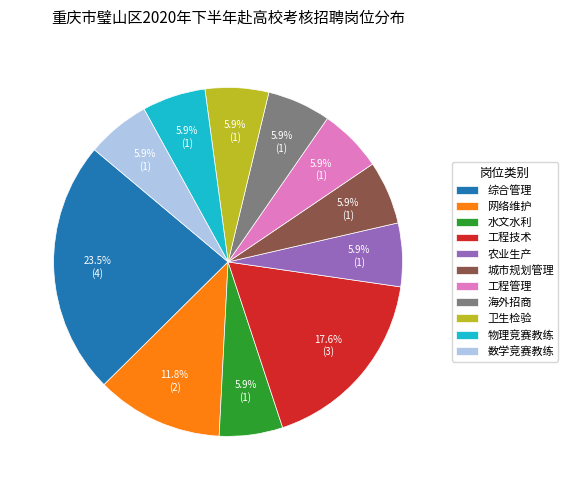

To the nearest percent, what is the difference between the 综合管理 and 城市规划管理 slice percentages?

18%